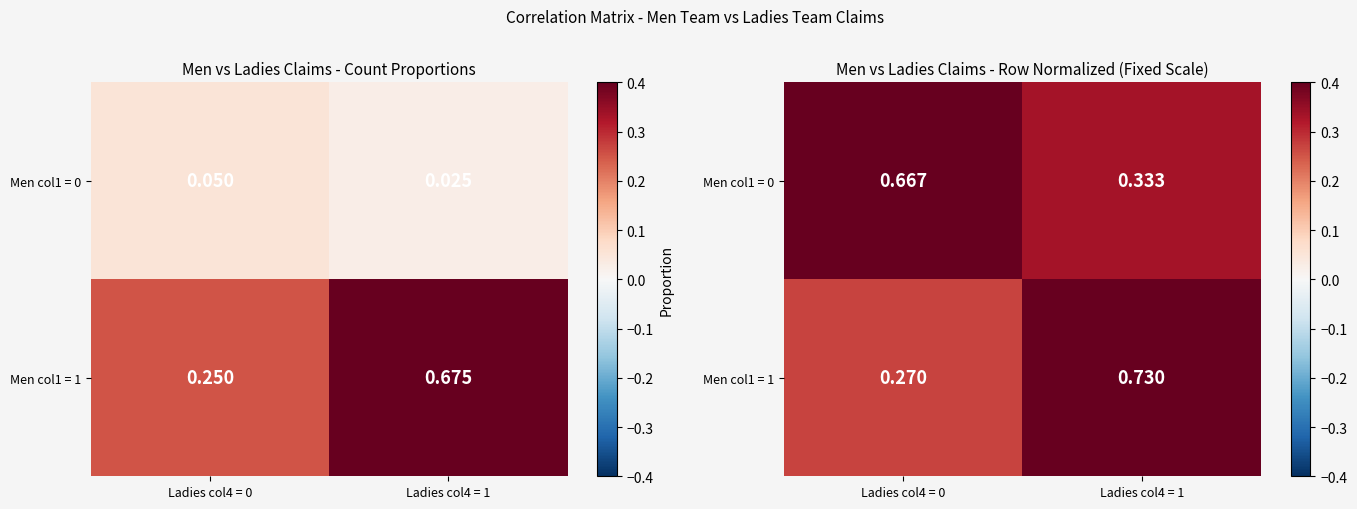

Between Ladies col4 = 0 and Ladies col4 = 1, which series saw the biggest shift?

Men col1 = 1